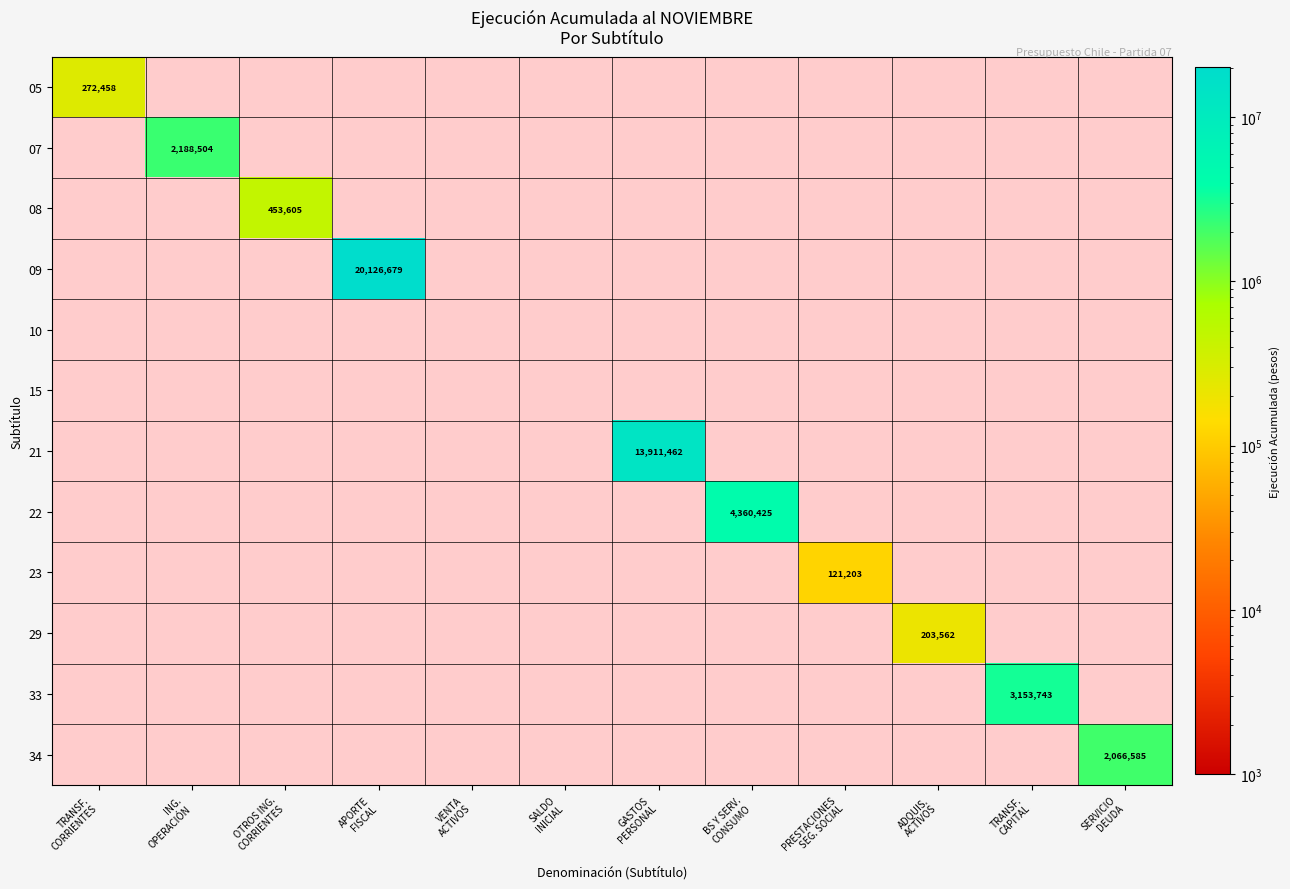

List the labels in order of 09 value, smallest first.

TRANSF. CORRIENTES, ING. OPERACIÓN, OTROS ING. CORRIENTES, APORTE FISCAL, VENTA ACTIVOS, SALDO INICIAL, GASTOS PERSONAL, BS Y SERV. CONSUMO, PRESTACIONES SEG. SOCIAL, ADQUIS. ACTIVOS, TRANSF. CAPITAL, SERVICIO DEUDA